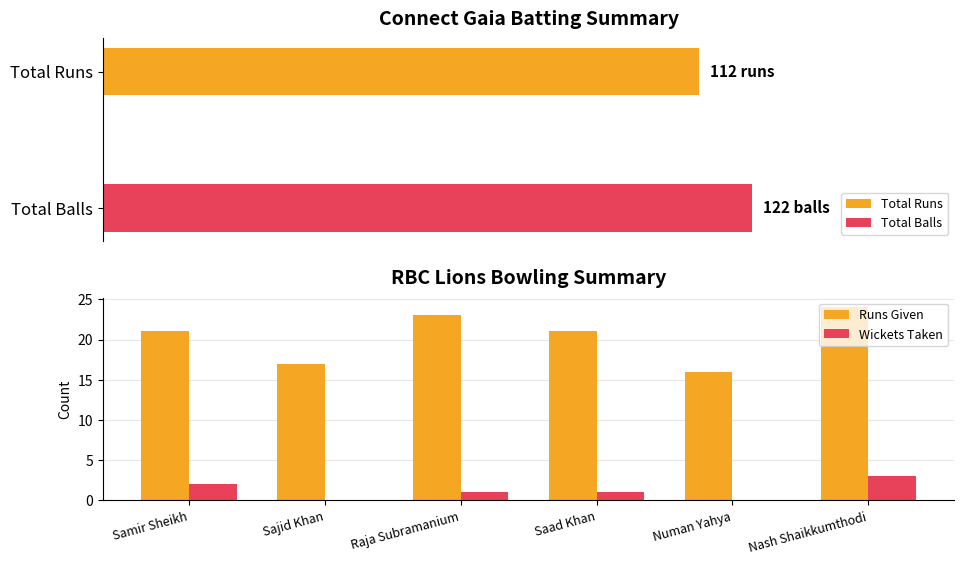

At which label does Runs Given reach its peak?

Nash Shaikkumthodi